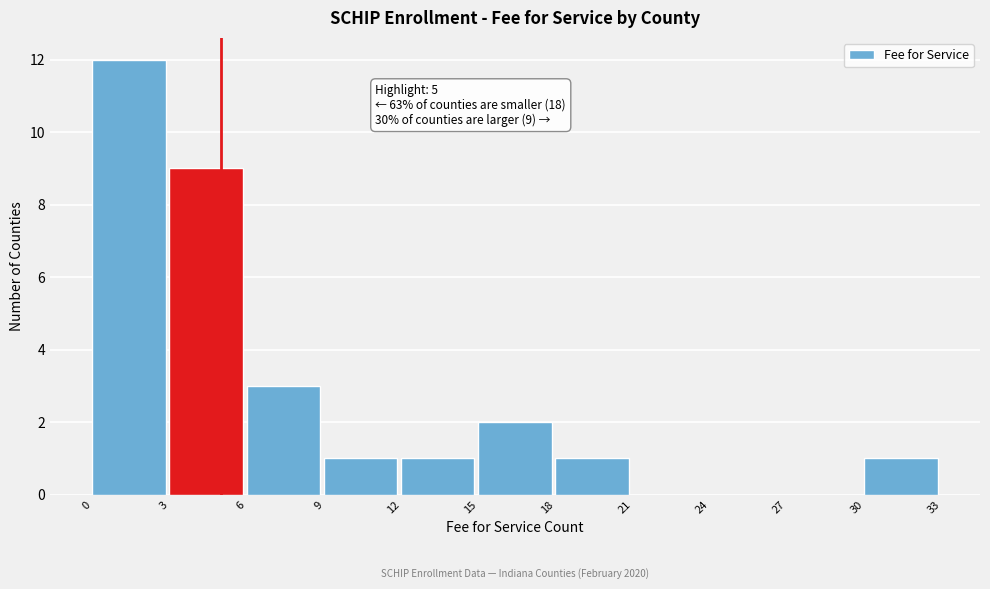

Which range on the x-axis has the tallest bar?

0 to 3